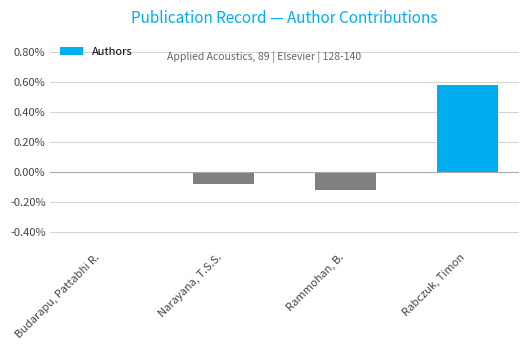

What is the sum of the values at Rabczuk, Timon and Narayana, T.S.S.?

0.5